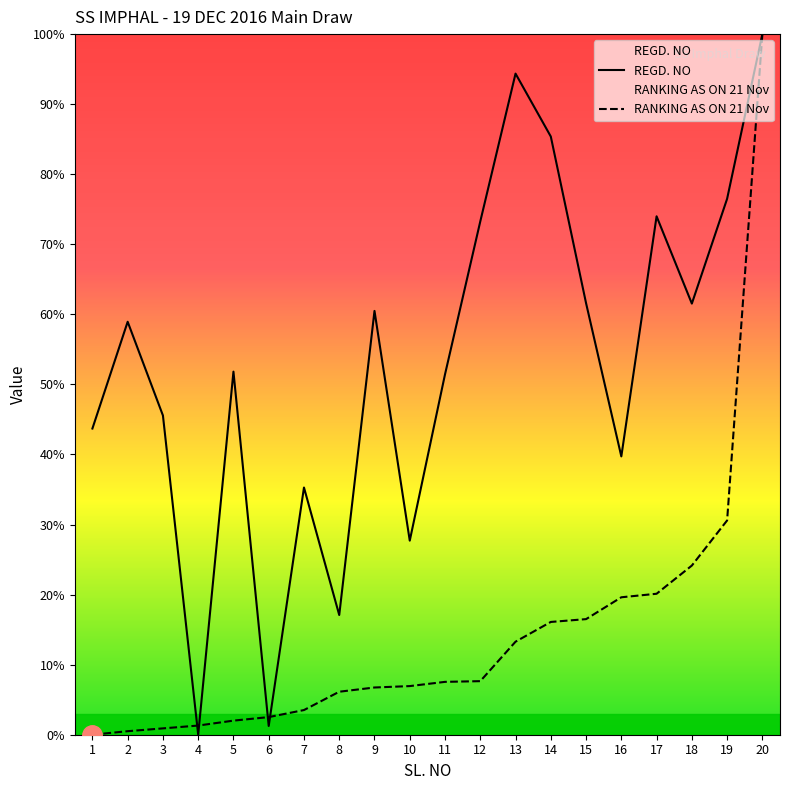

How many intersections are there between RANKING AS ON 21 Nov and REGD. NO?

4